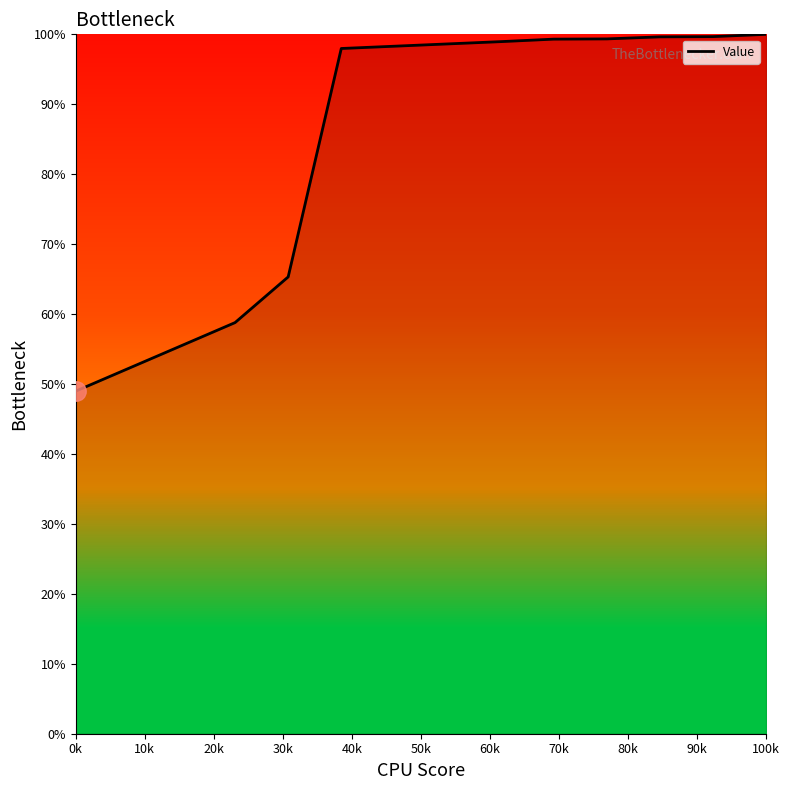

What is the smallest value displayed?

49.0